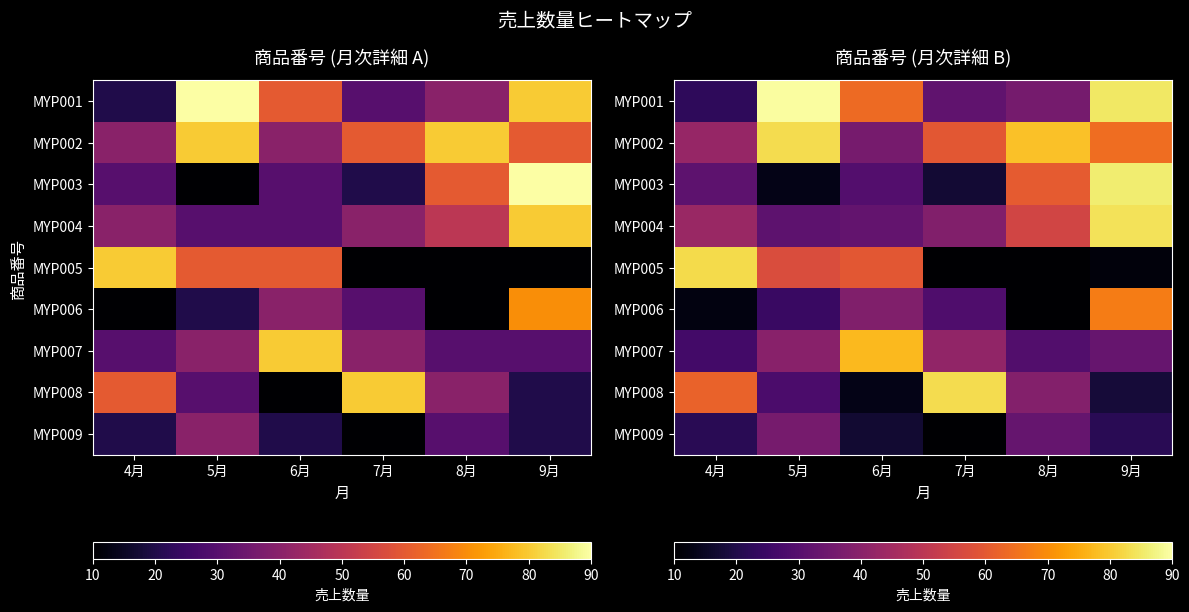

The value of MYP006 at 7月 is 28.7. True or false?

True